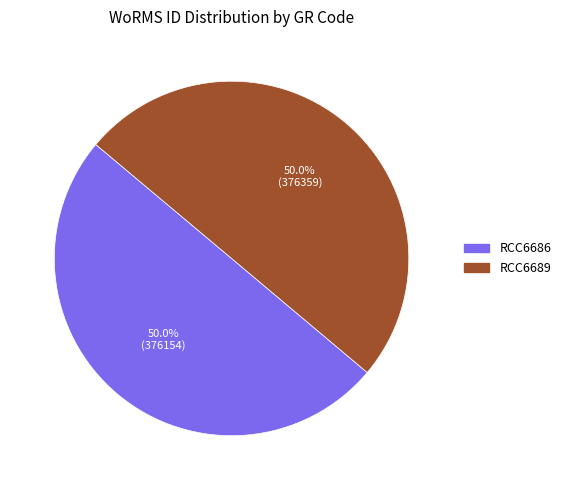

What portion of the pie excludes RCC6689?

50.0%